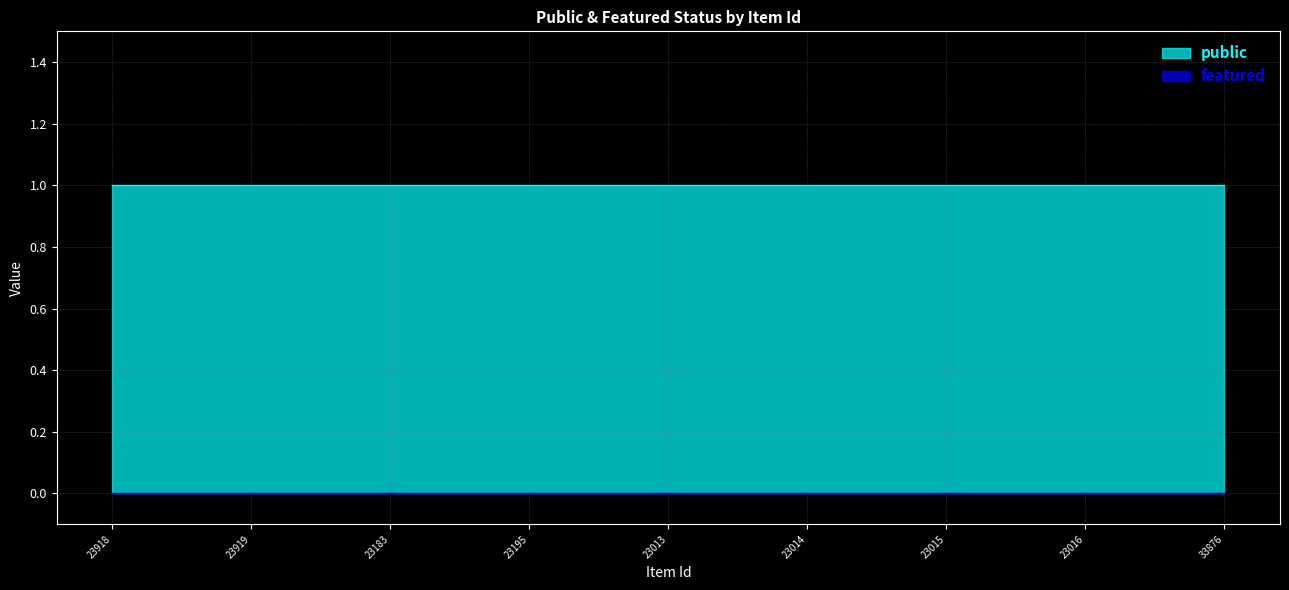

True or false: public and featured intersect in this chart.

False